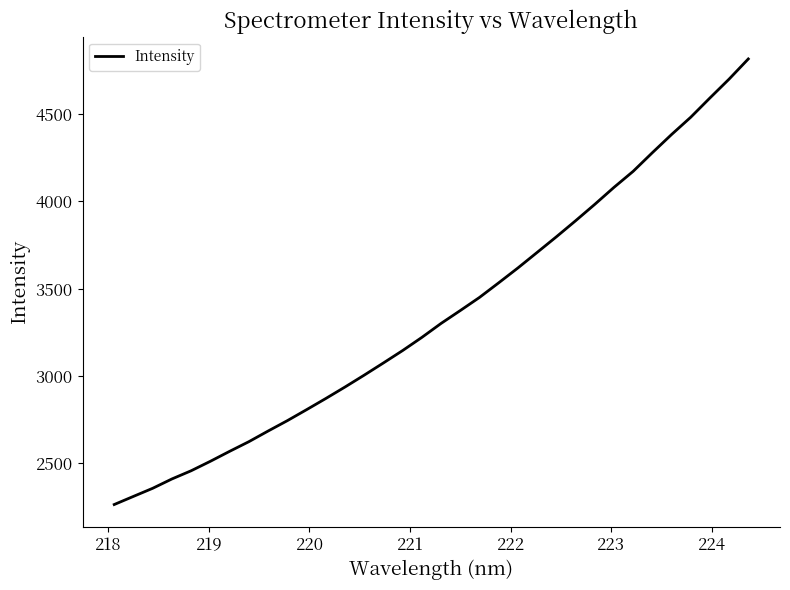

What is the maximum value shown in the chart?

4816.3